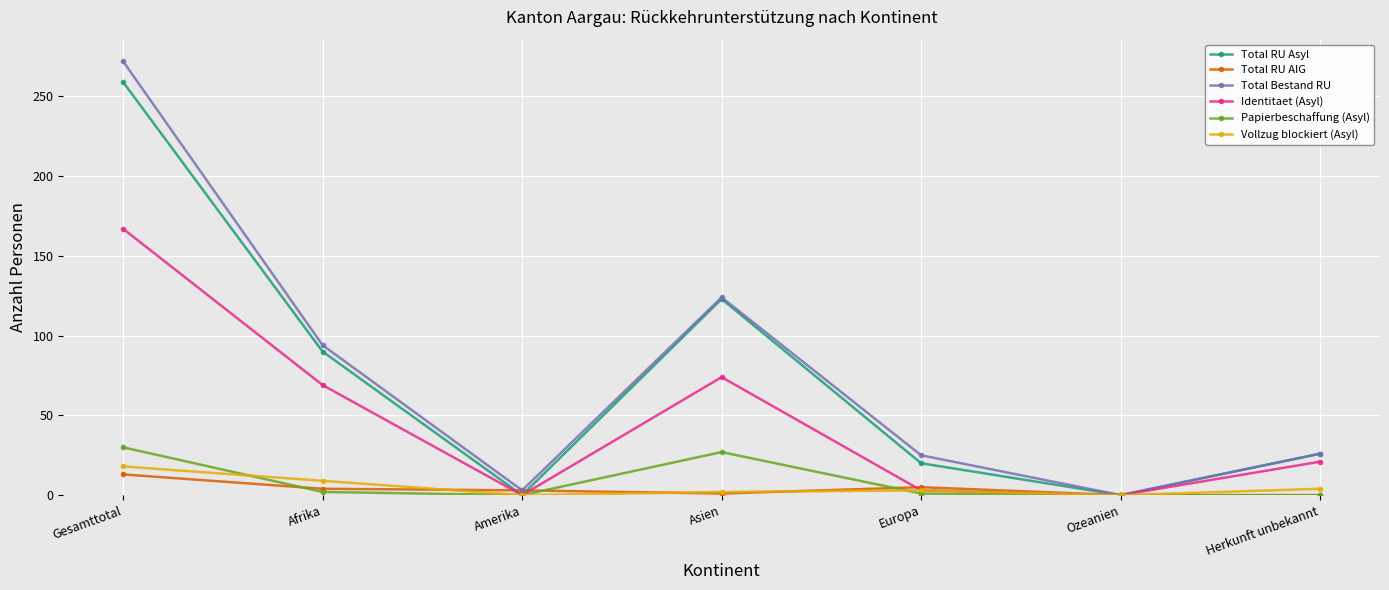

What is the difference between the maximum and minimum values in the Total Bestand RU series?

272